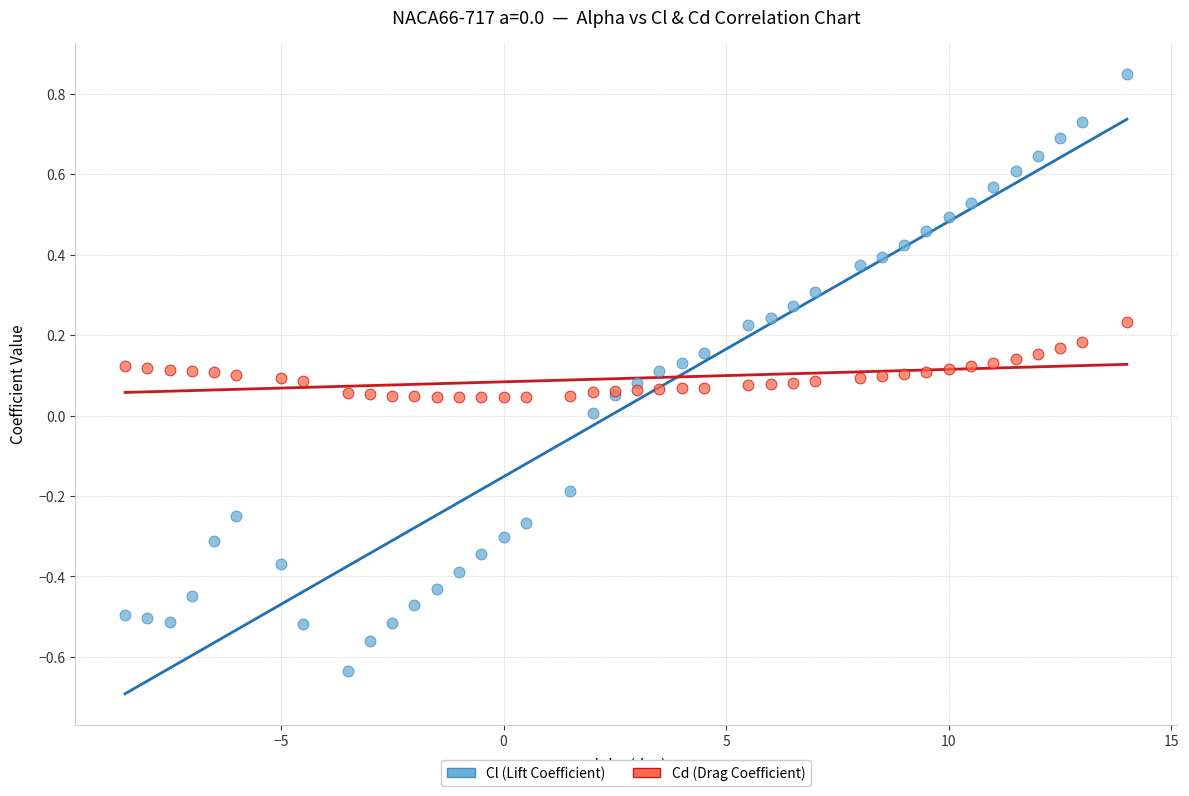

Which series reaches the minimum Y coordinate?

Cl (Lift Coefficient)